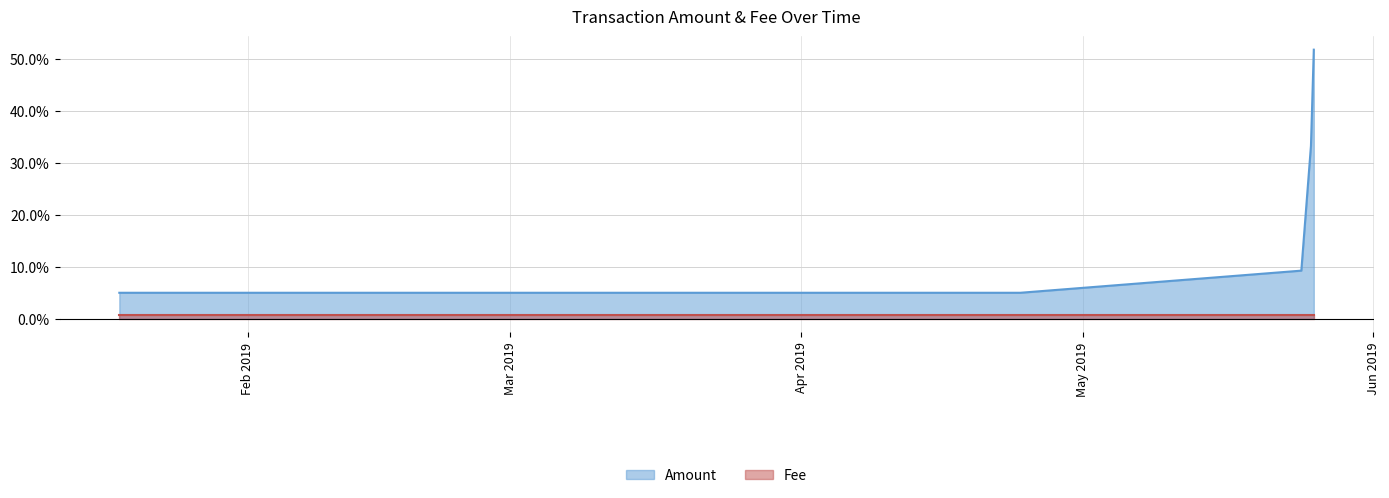

At which category does the chart reach its minimum across all series?

2019-05-25 15:16:43